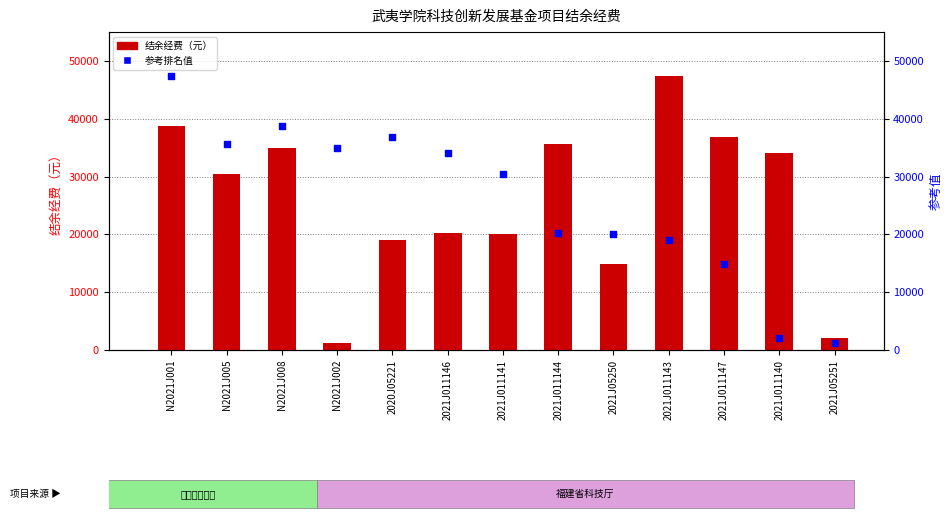

Which series contains the highest Y value?

结余经费（元）